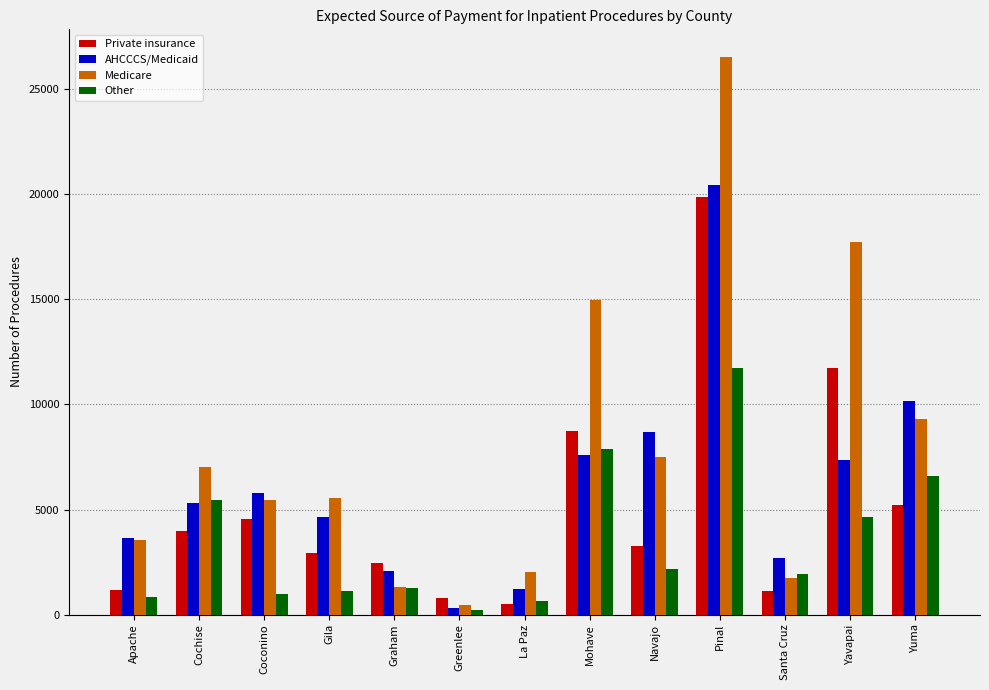

What is the label of the 7th bar from the left?

La Paz